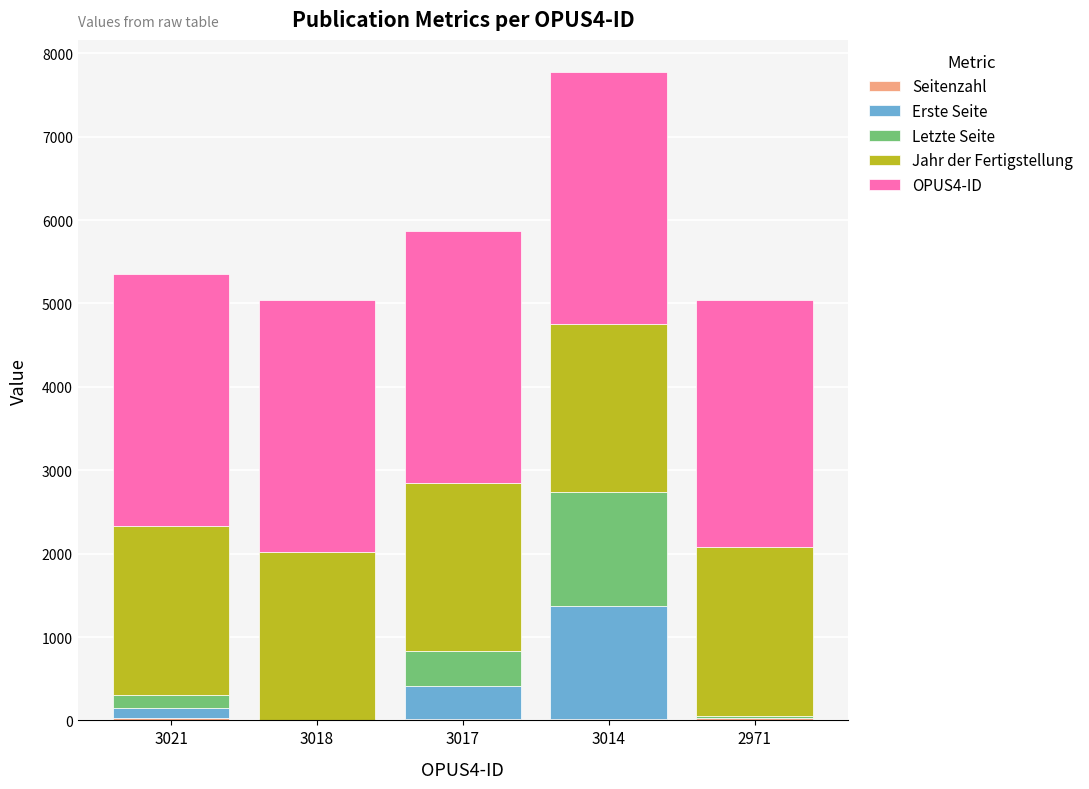

At how many categories does at least one series exceed 498?

5